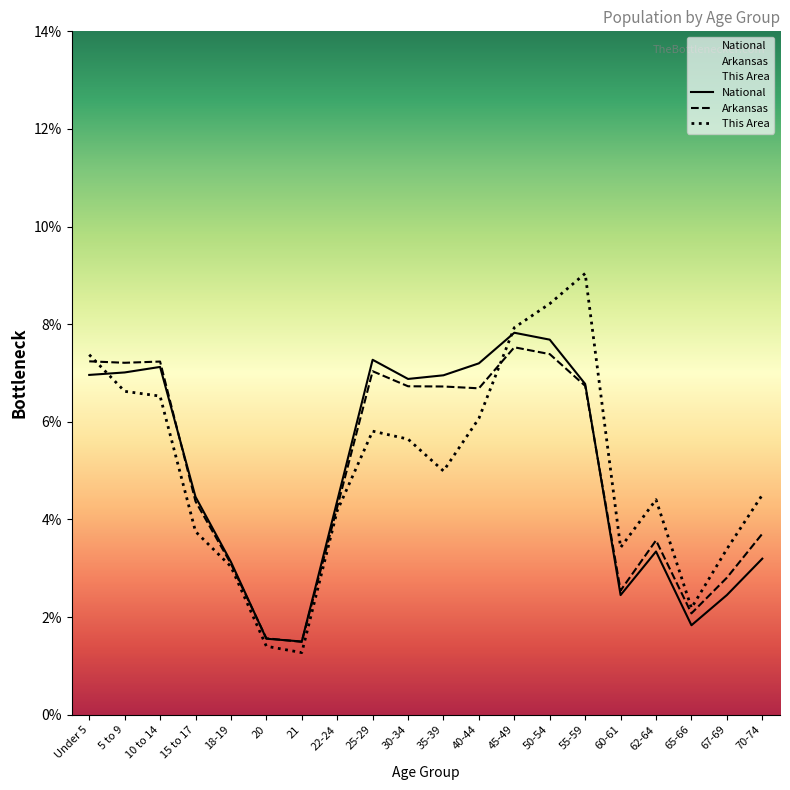

At which category is the sum across all series the highest?

50-54